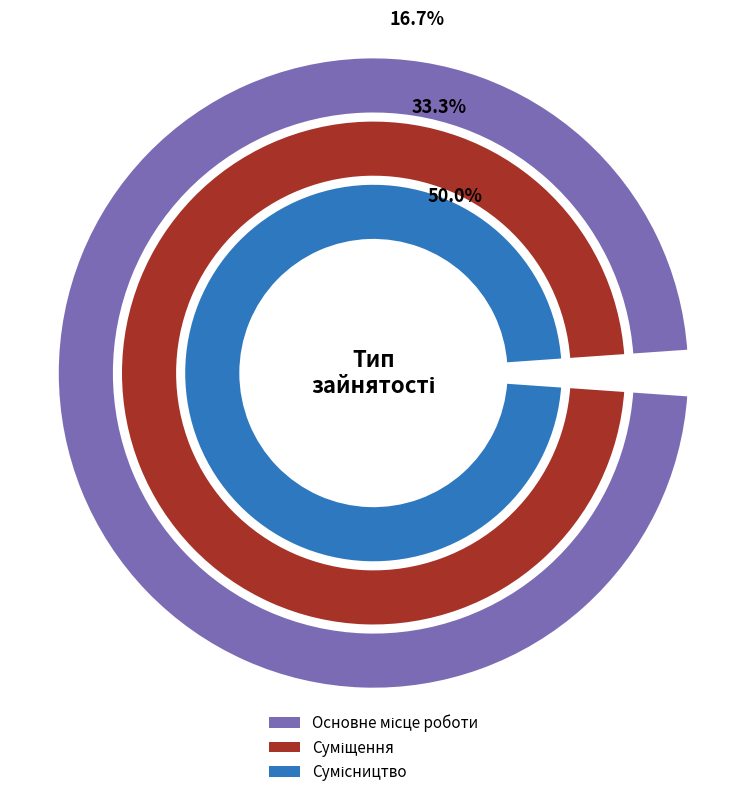

True or false: Сумісництво accounts for 65% of the total.

False